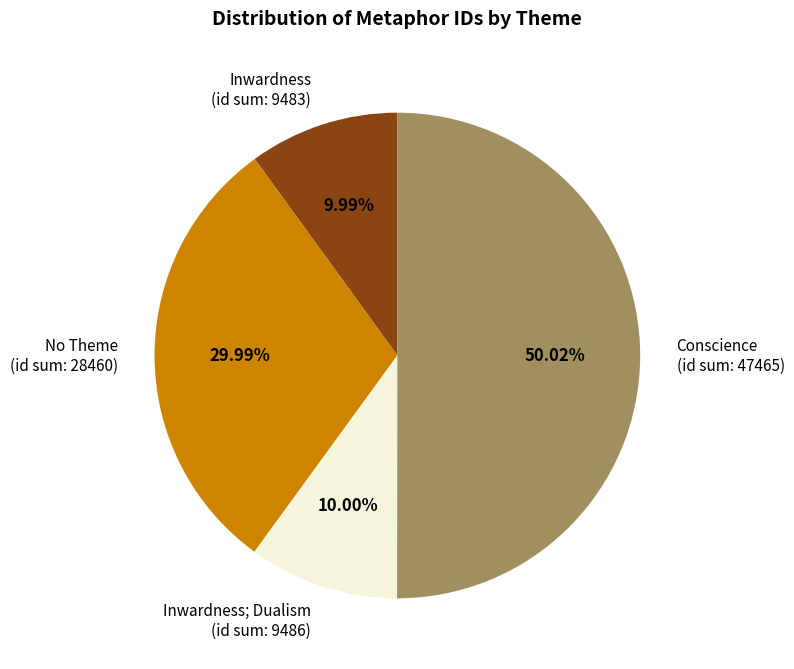

Which slice represents more than half of the pie?

Conscience (id sum: 47465)